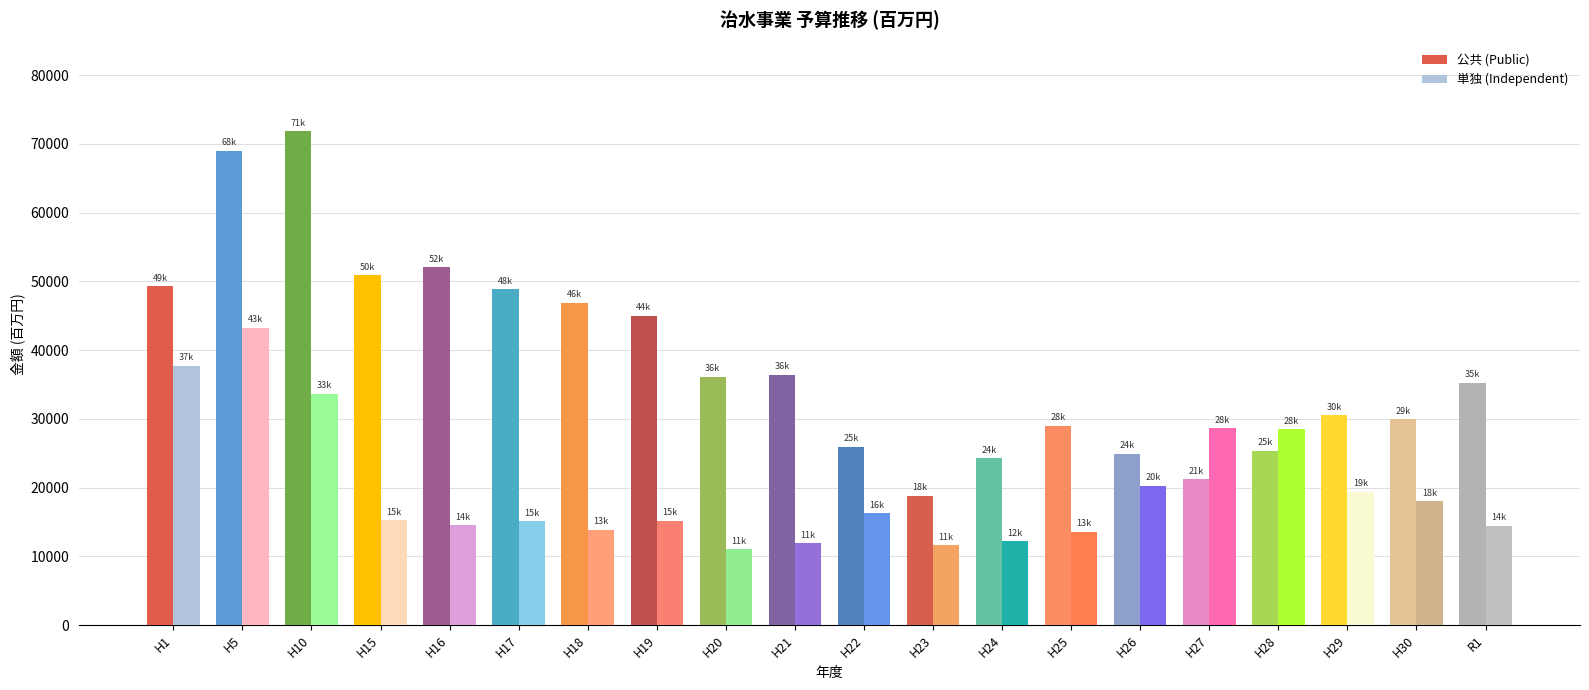

Does the chart contain stacked bars?

No